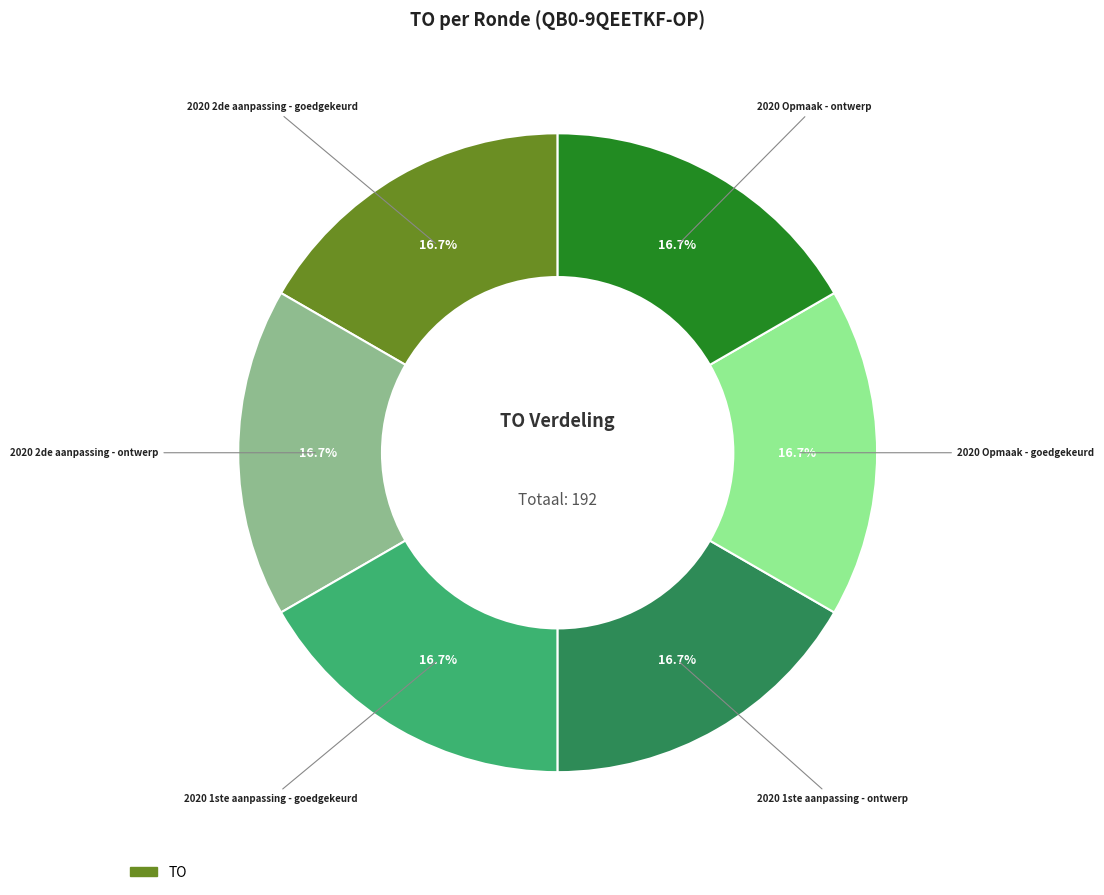

Does any single category account for the majority?

No